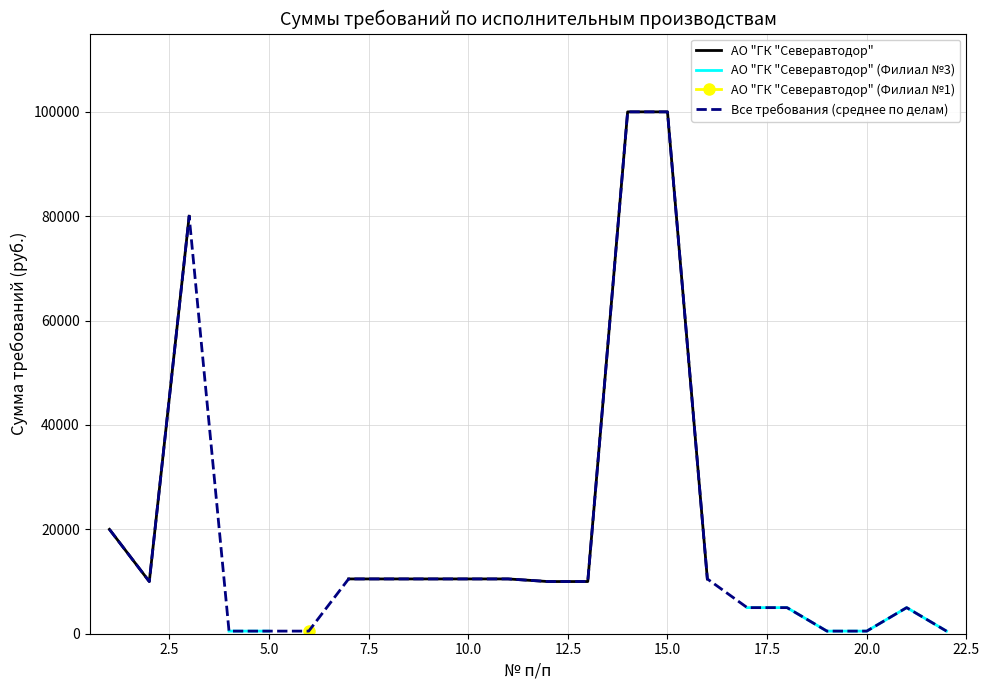

What is the maximum value for Все требования (среднее по делам)?

100000